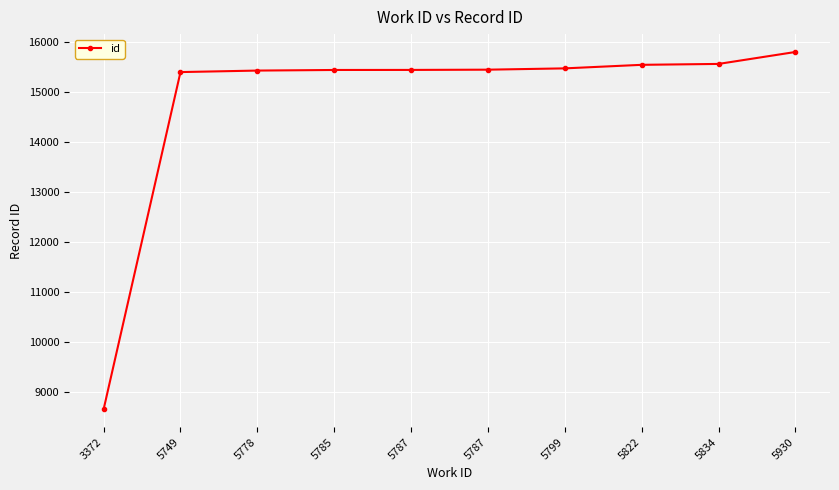

Does the chart have visible grid lines?

Yes